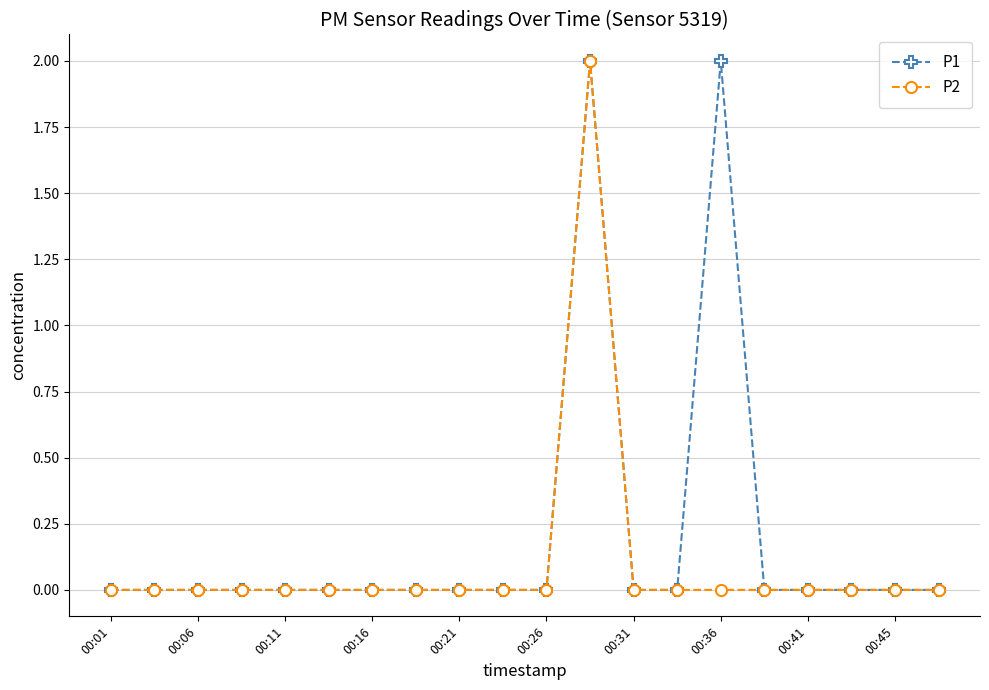

How many lines are shown in the chart?

2